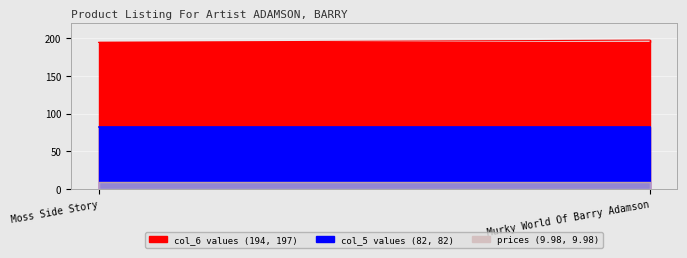

Is it true that col_5_values equals 82 at Moss Side Story?

True